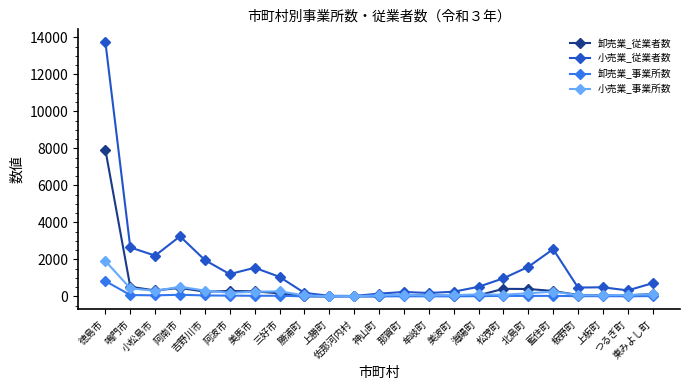

Which series has the largest total across all categories?

小売業_従業者数